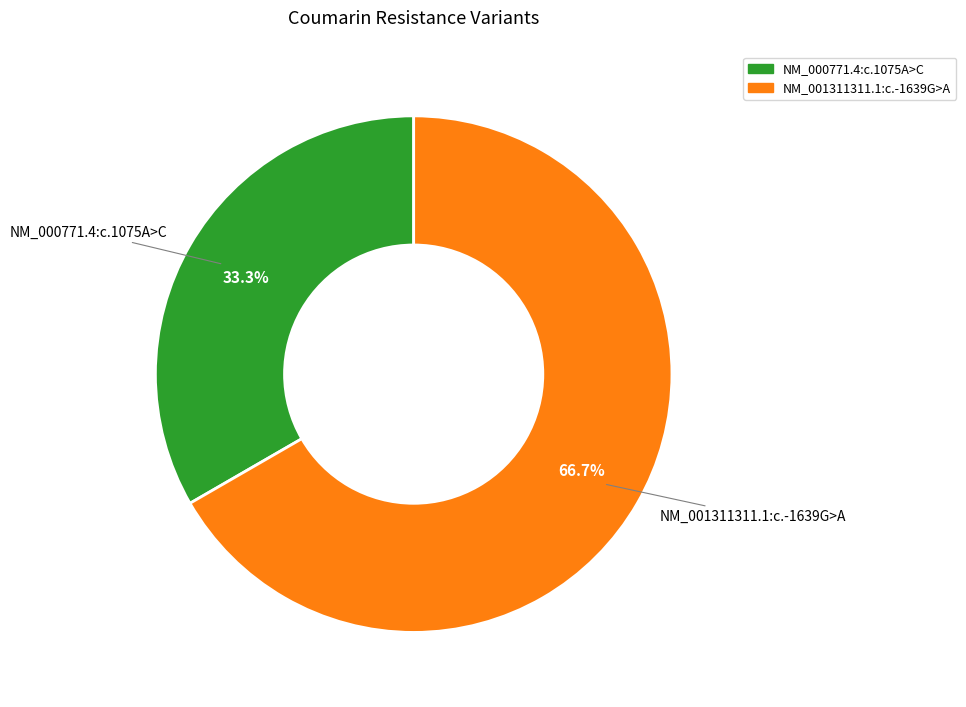

To the nearest percent, what percentage of the pie is NM_000771.4:c.1075A>C?

33%